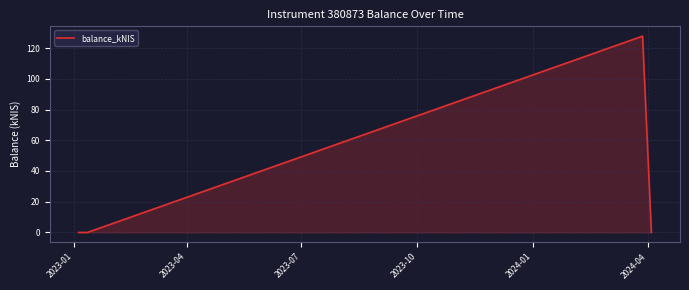

What is the maximum value for balance_kNIS?

127.8